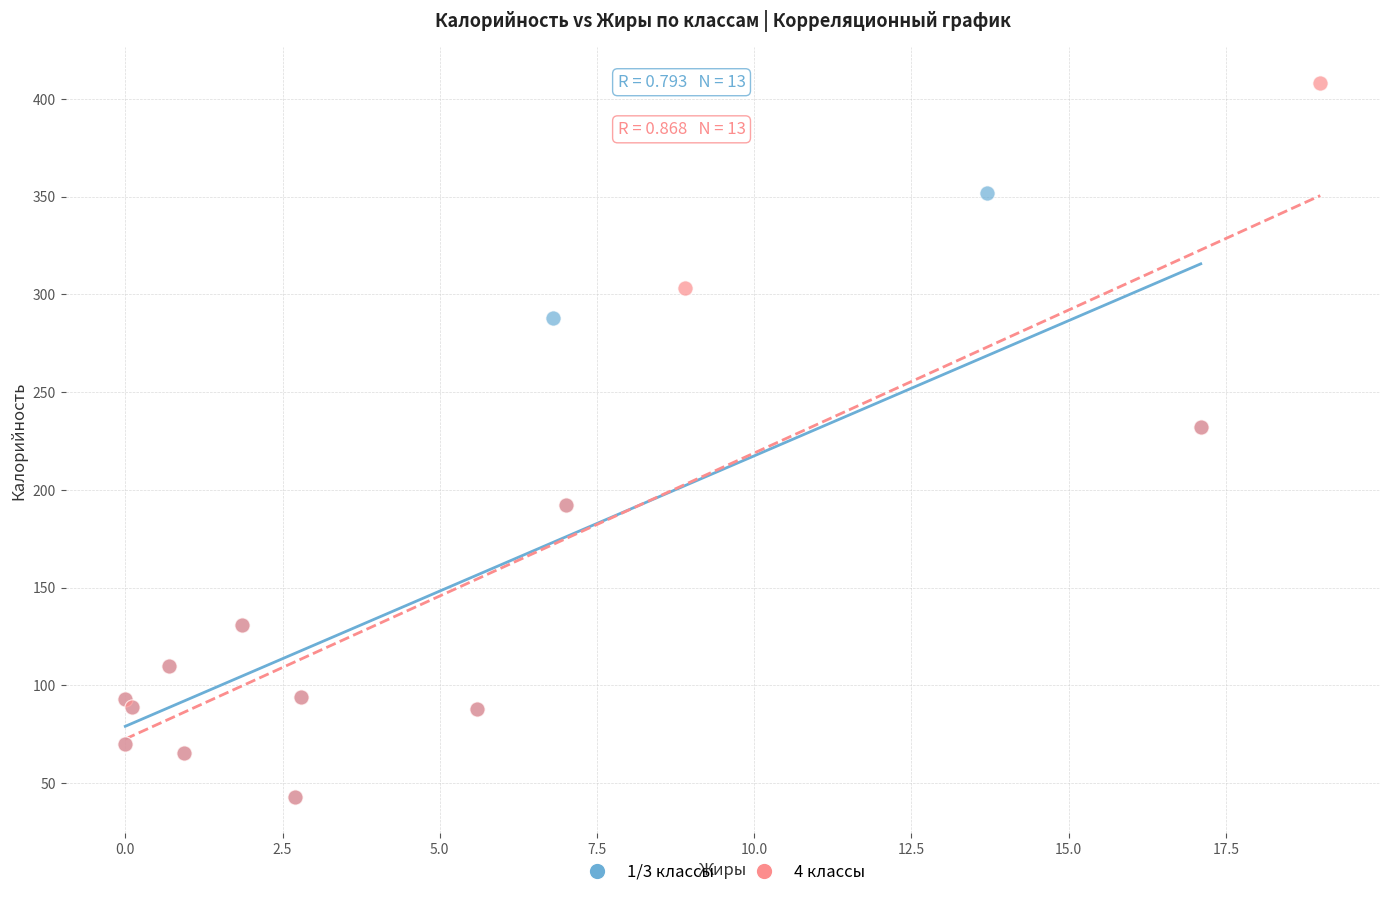

Which series has the widest spread of Y values?

4 классы